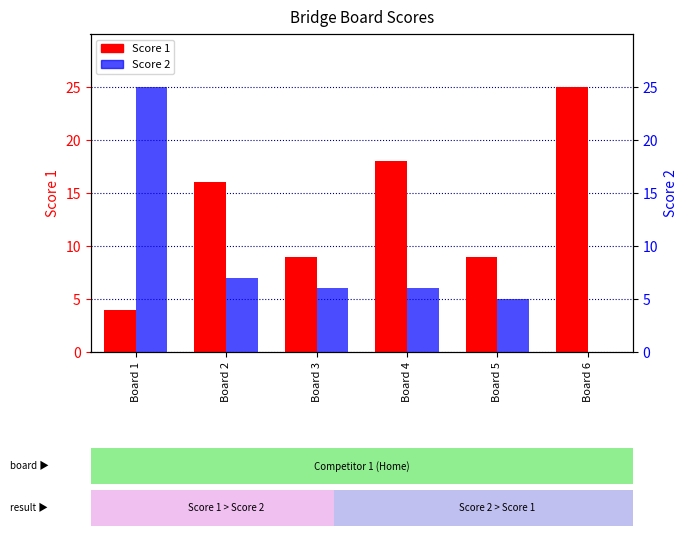

At which label does Score 1 reach its minimum?

Board 1